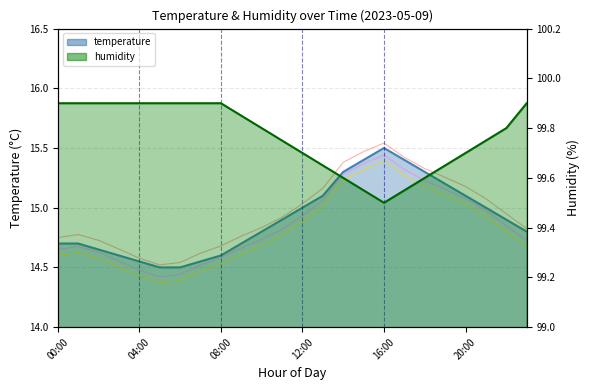

True or false: temperature+0.05 has a value of 8.9 at 17.

False